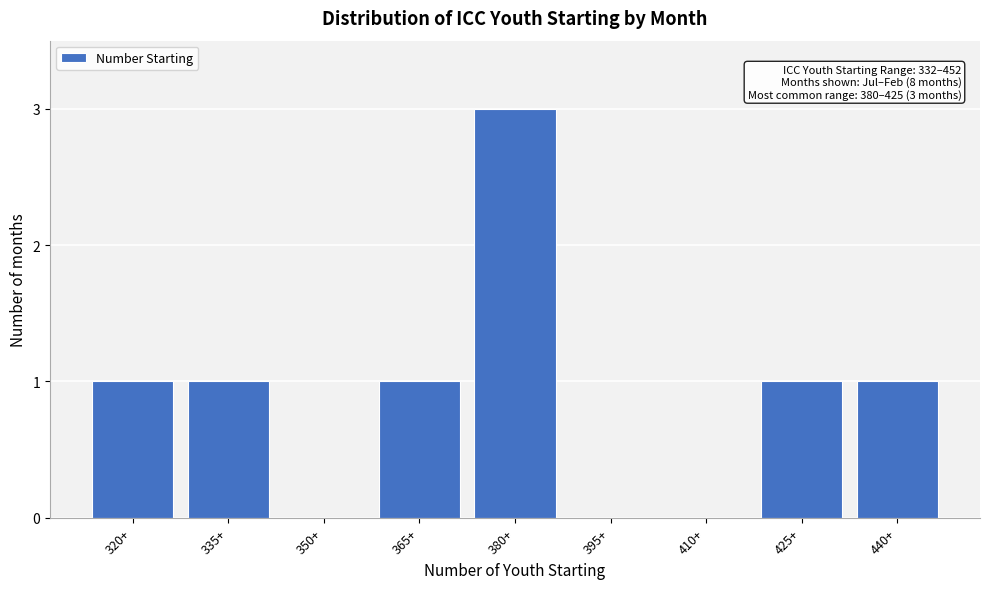

Reading left to right, what are all the values shown in this chart?

320+=1	335+=1	350+=0	365+=1	380+=3	395+=0	410+=0	425+=1	440+=1